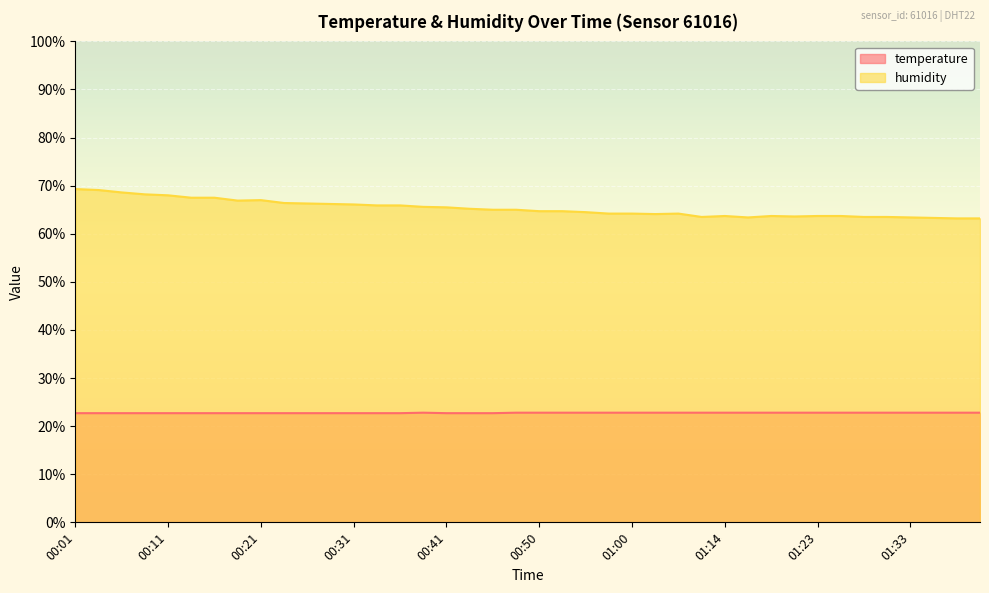

Reading left to right, list all the values displayed in this chart.

temperature: 22.7	22.7	22.7	22.7	22.7	22.7	22.7	22.7	22.7	22.7	22.7	22.7	22.7	22.7	22.7	22.8	22.7	22.7	22.7	22.8	22.8	22.8	22.8	22.8	22.8	22.8	22.8	22.8	22.8	22.8	22.8	22.8	22.8	22.8	22.8	22.8	22.8	22.8	22.8	22.8
humidity: 69.3	69.1	68.6	68.2	68.0	67.5	67.5	66.9	67.0	66.4	66.3	66.2	66.1	65.9	65.9	65.6	65.5	65.2	65.0	65.0	64.7	64.7	64.5	64.2	64.2	64.1	64.2	63.5	63.7	63.4	63.7	63.6	63.7	63.7	63.5	63.5	63.4	63.3	63.2	63.2